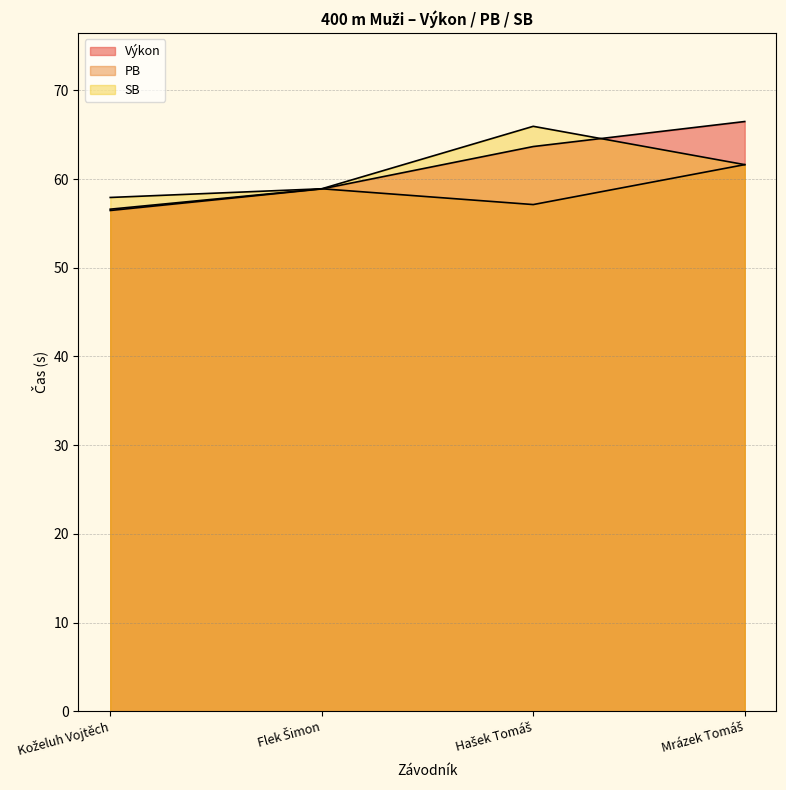

At which label does SB reach its minimum?

Koželuh Vojtěch